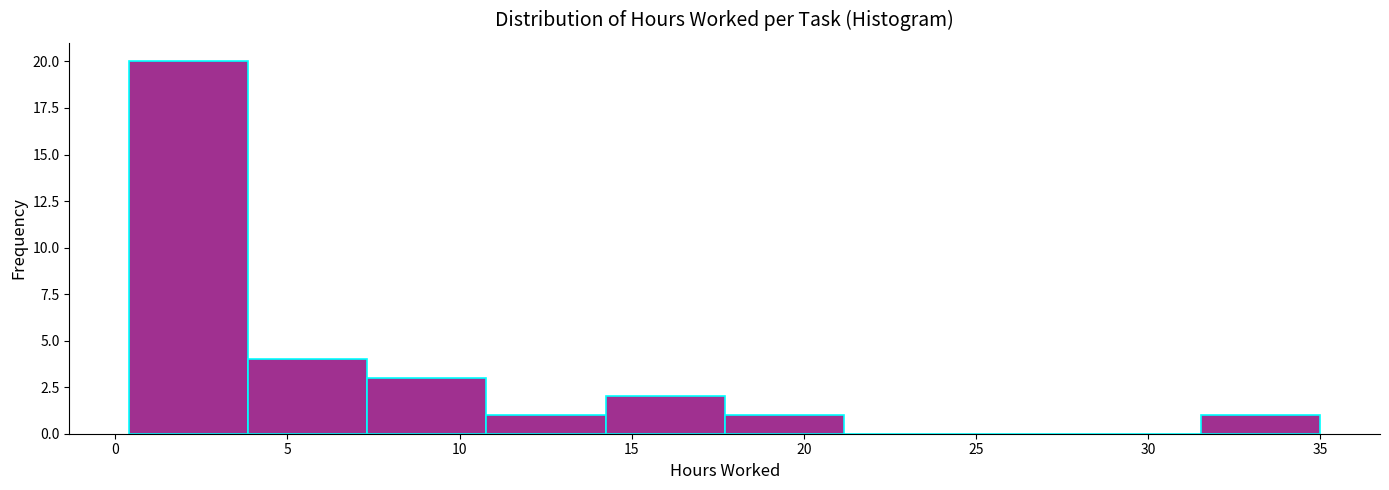

How tall is the bar that spans 11.0 to 14.0 on the x-axis? Neither the bar edges nor the heights are printed on the chart, so give them approximately, as read against the axes.

1